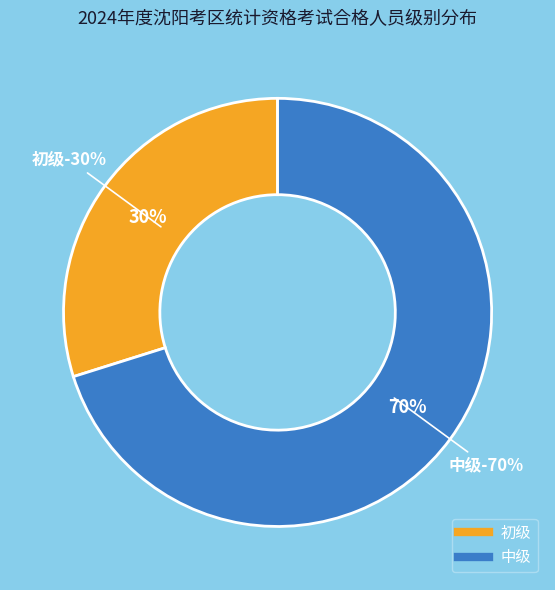

Count the number of slices in the pie.

2